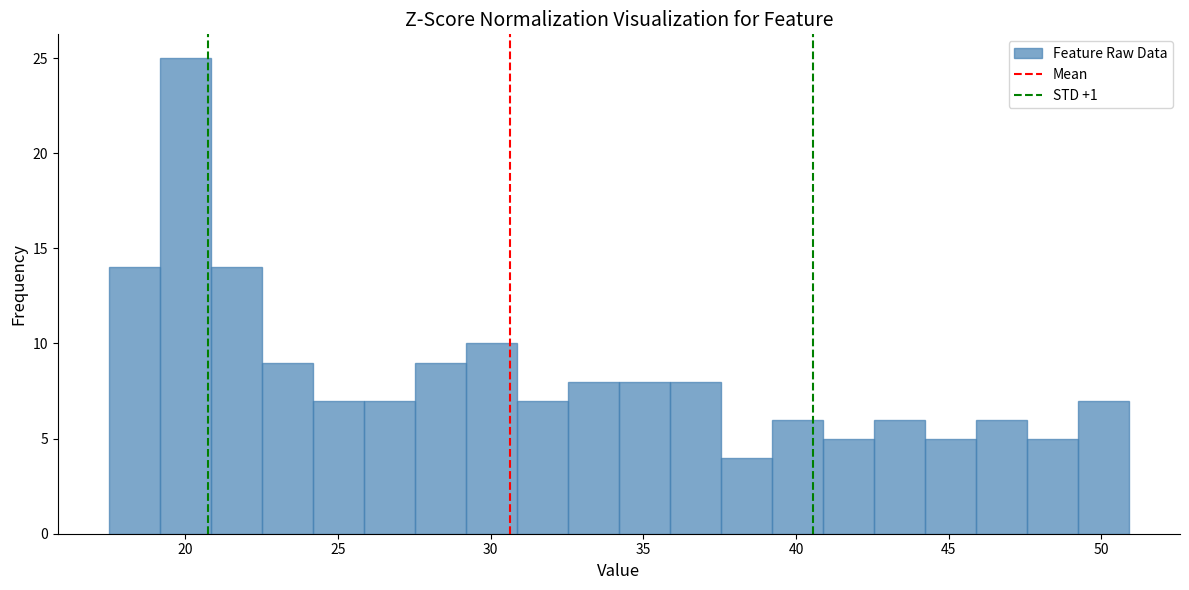

Around what value on the x-axis is the tallest bar? Give the approximate position of its centre, as read against the axis.

20.0